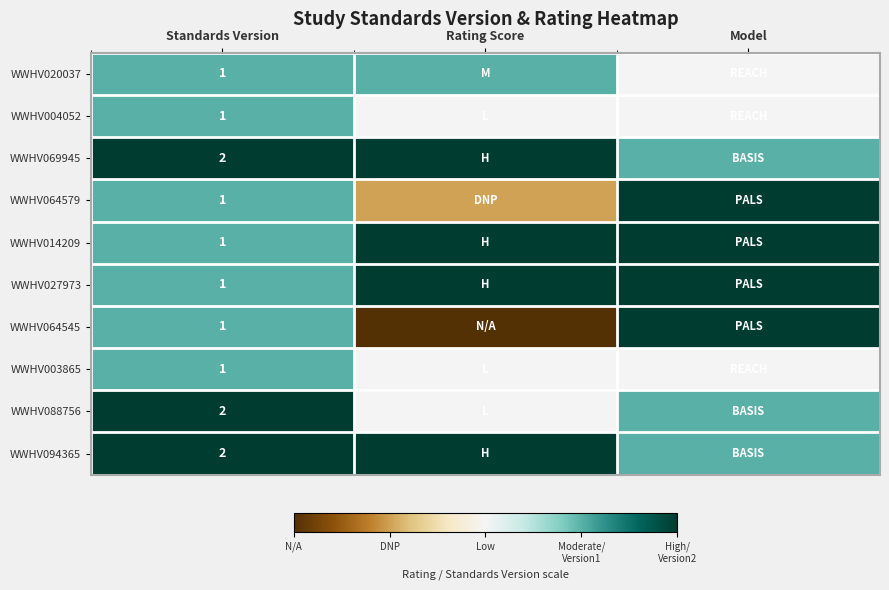

Is it true that WWHV094365 equals 1 at Standards Version?

False